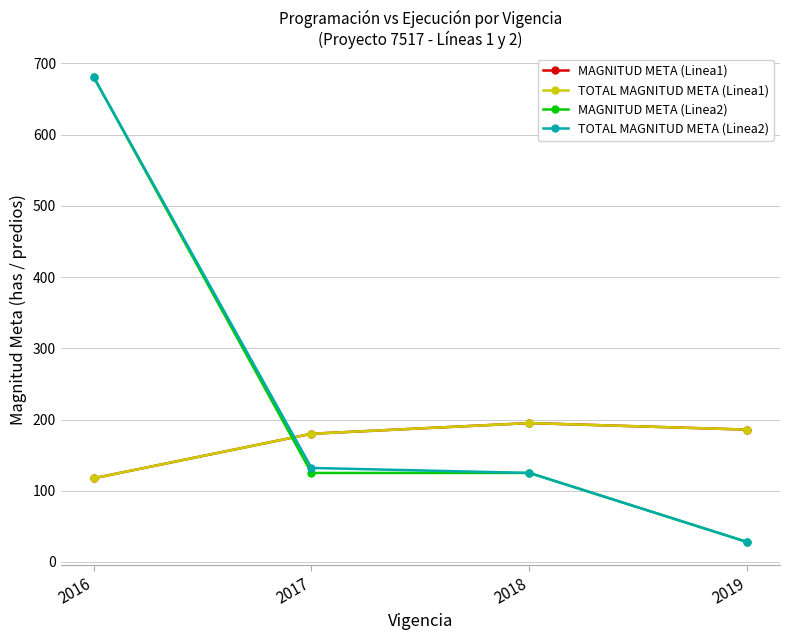

What is the minimum value shown in the chart?

28.0